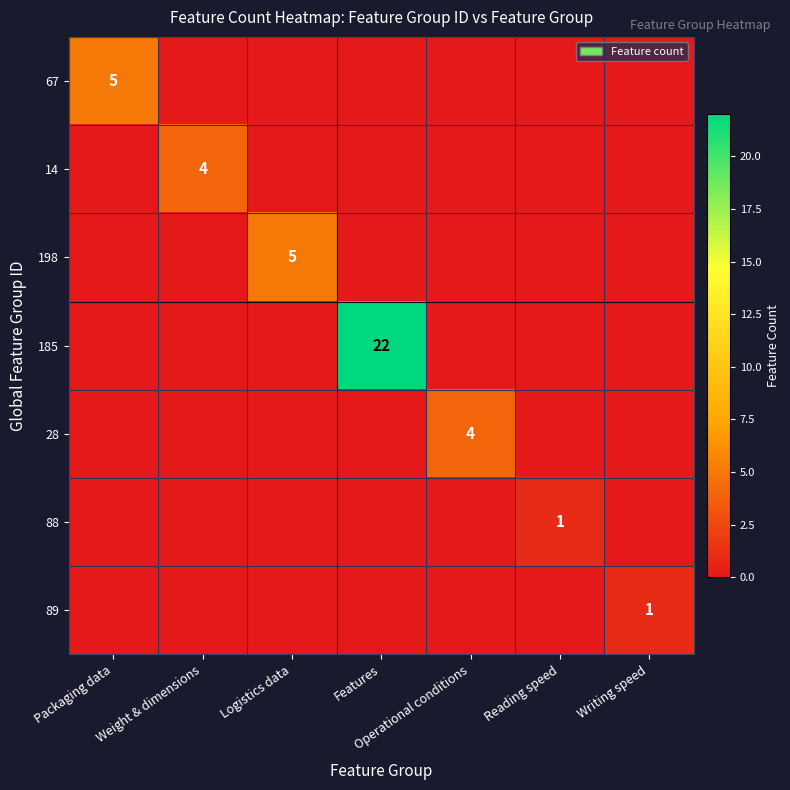

Is it true that 14 equals 2 at Features?

False